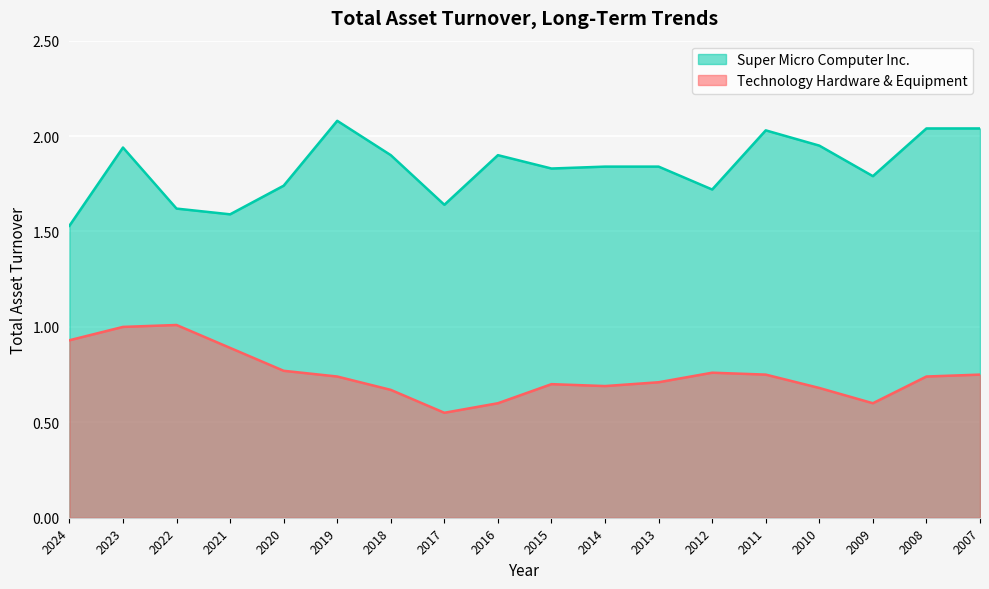

What is the greatest value displayed?

2.1